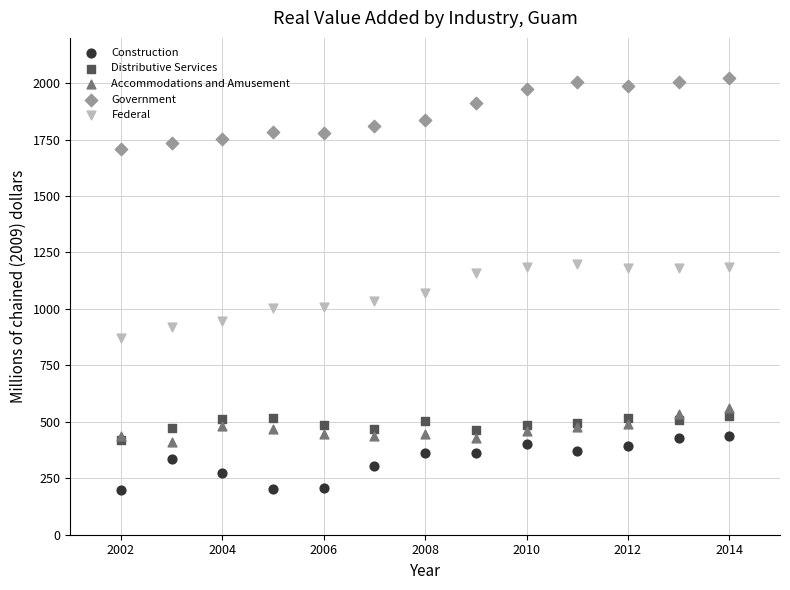

Which series reaches the minimum Y coordinate?

Construction